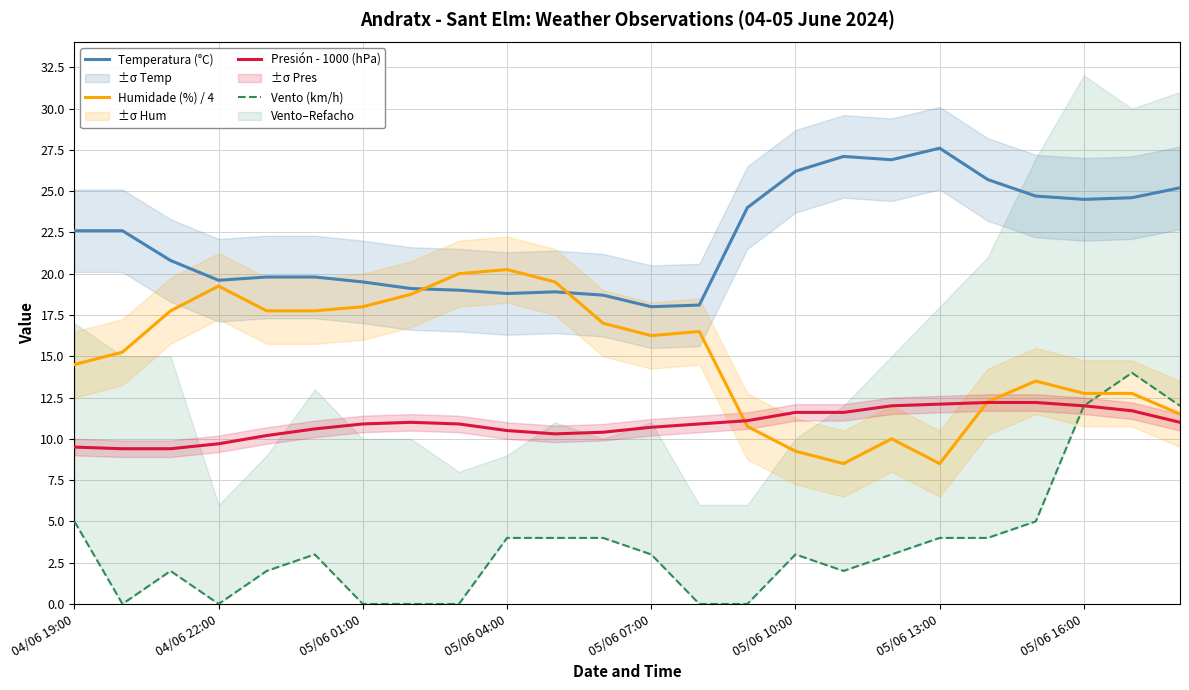

What is the minimum value for Temperatura (°C)?

18.0